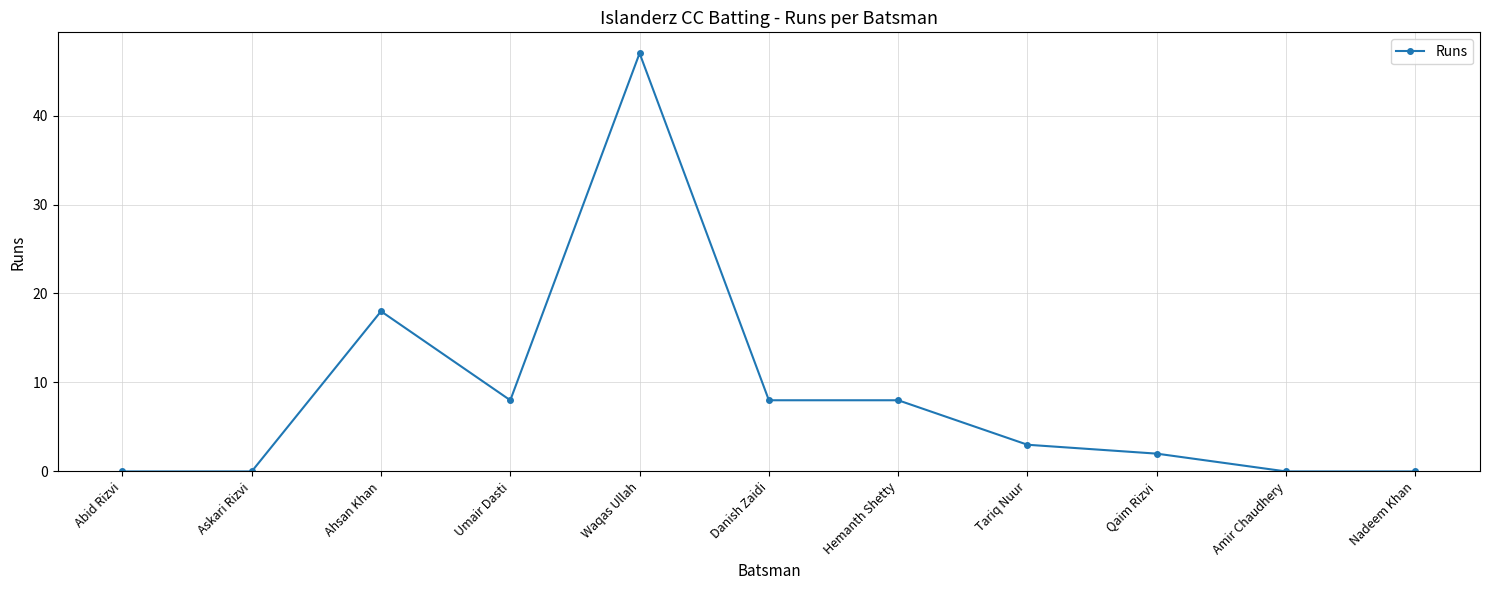

Reading right to left, transcribe all the data shown in this chart.

0	0	2	3	8	8	47	8	18	0	0